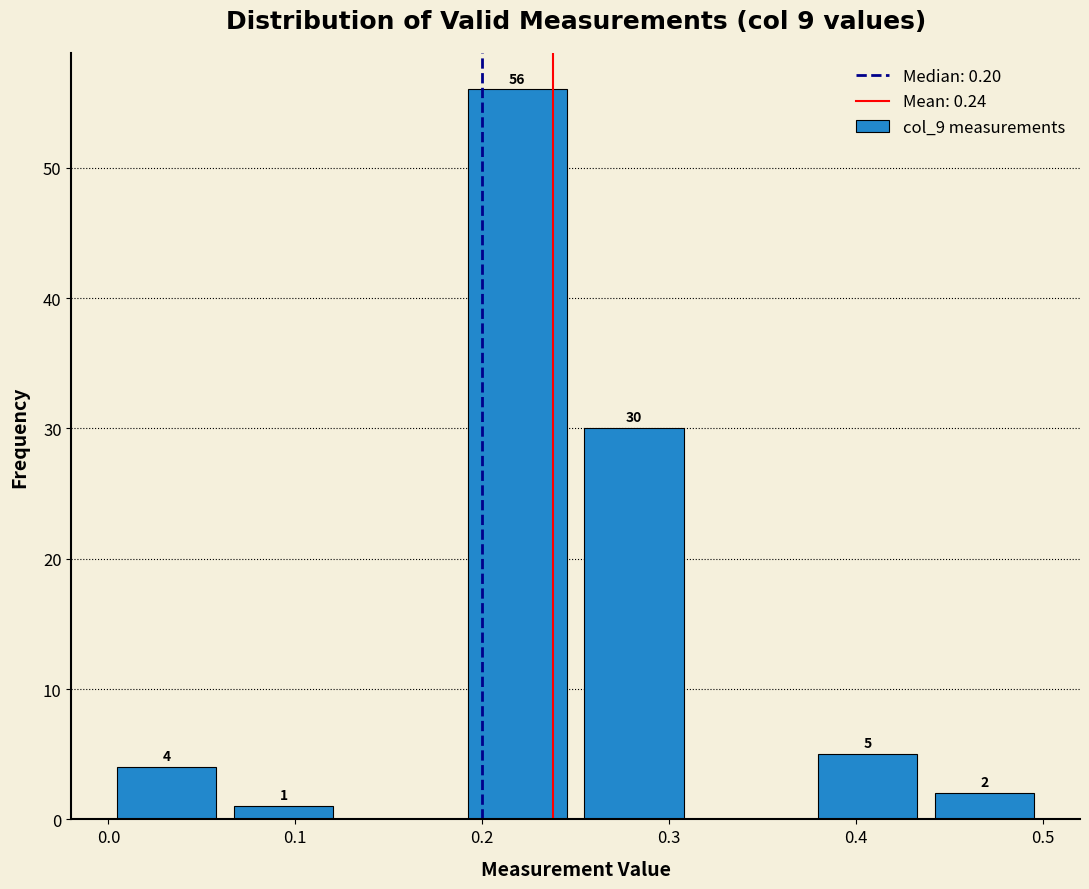

Over which range of the x-axis is the bar tallest?

0.19 to 0.25